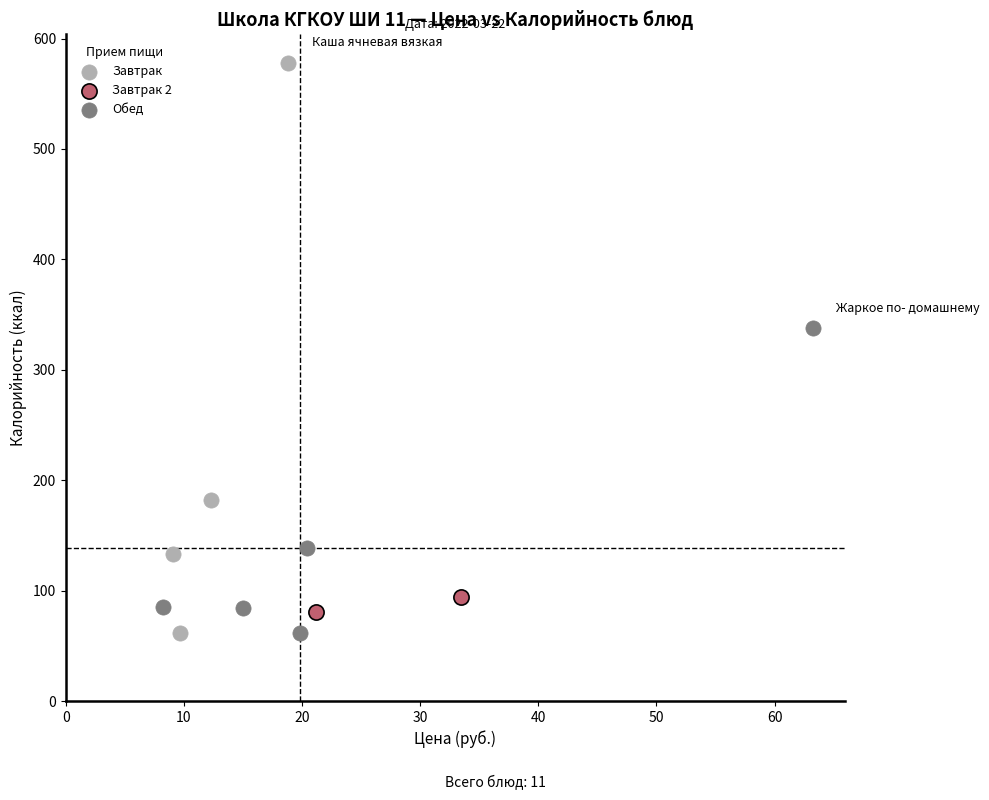

What are all the series names shown in the legend?

Завтрак, Завтрак 2, Обед